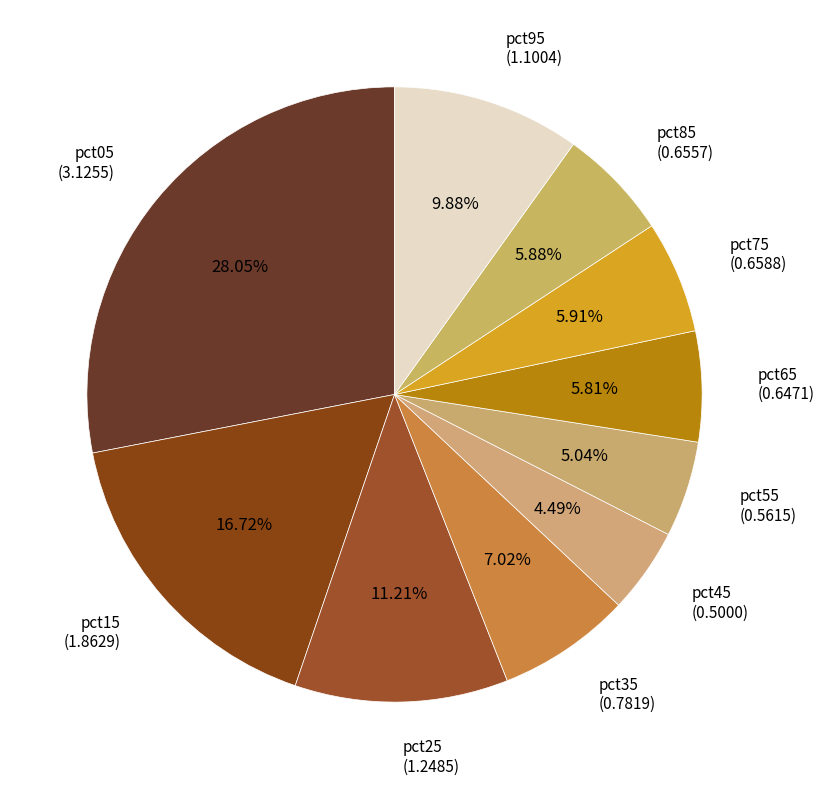

How many segments does this pie chart have?

10